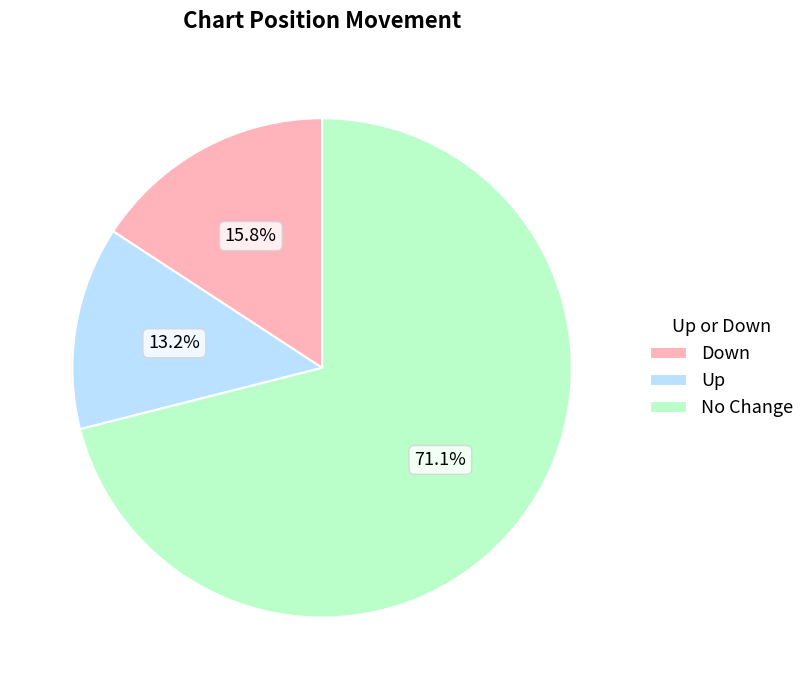

Which has a higher value, No Change or Down?

No Change